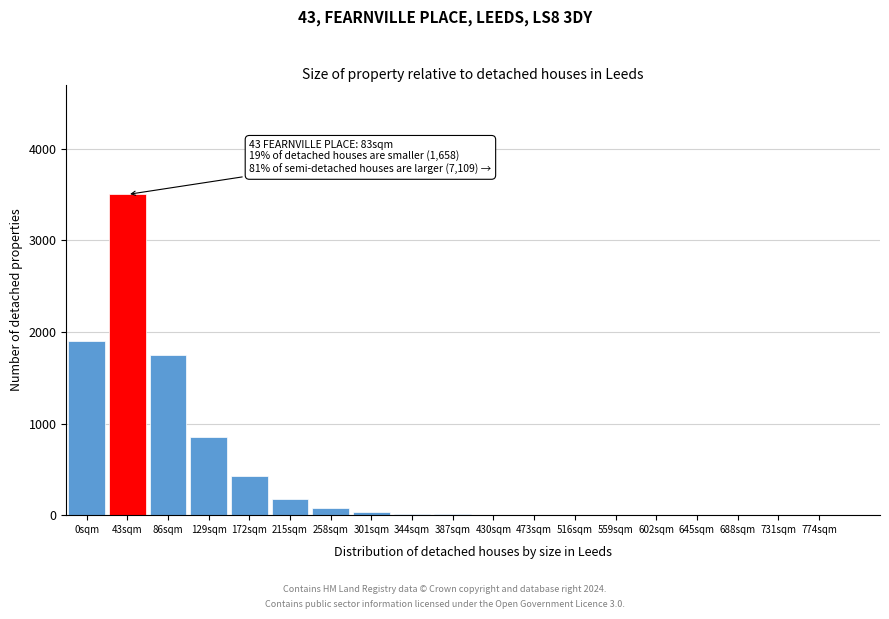

The value at 0sqm is 1900. True or false?

True